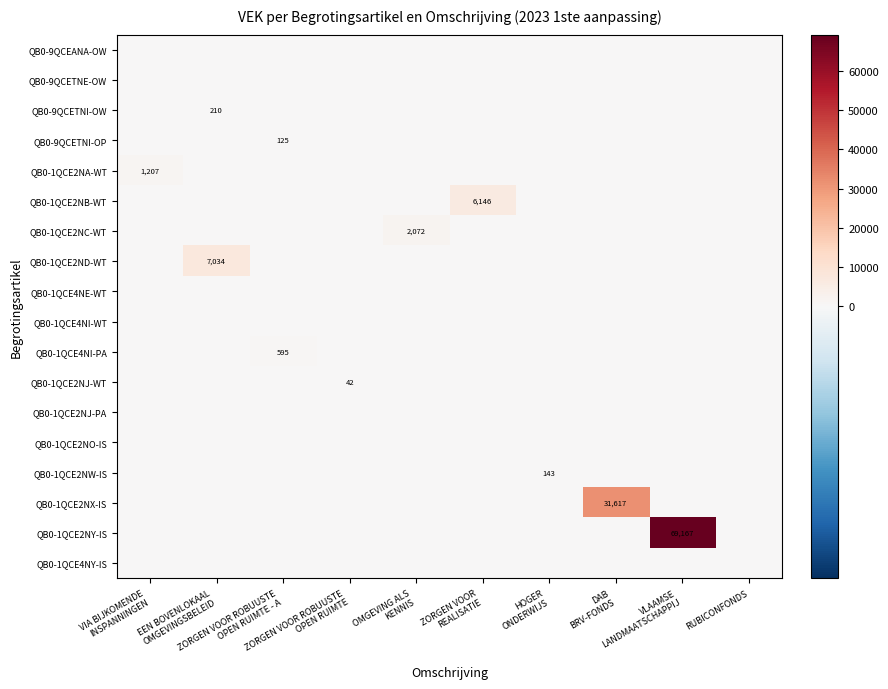

What is the maximum value shown in the chart?

69167